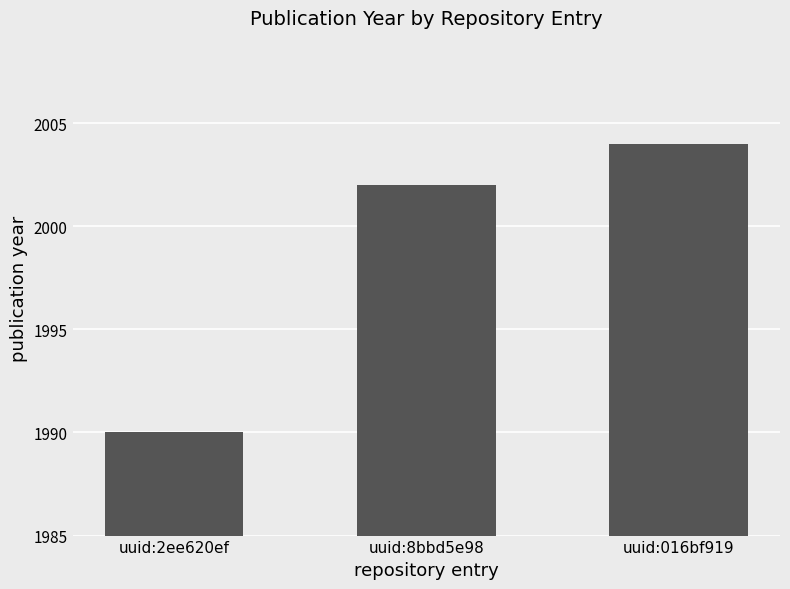

Which category has the highest value across all series?

uuid:016bf919